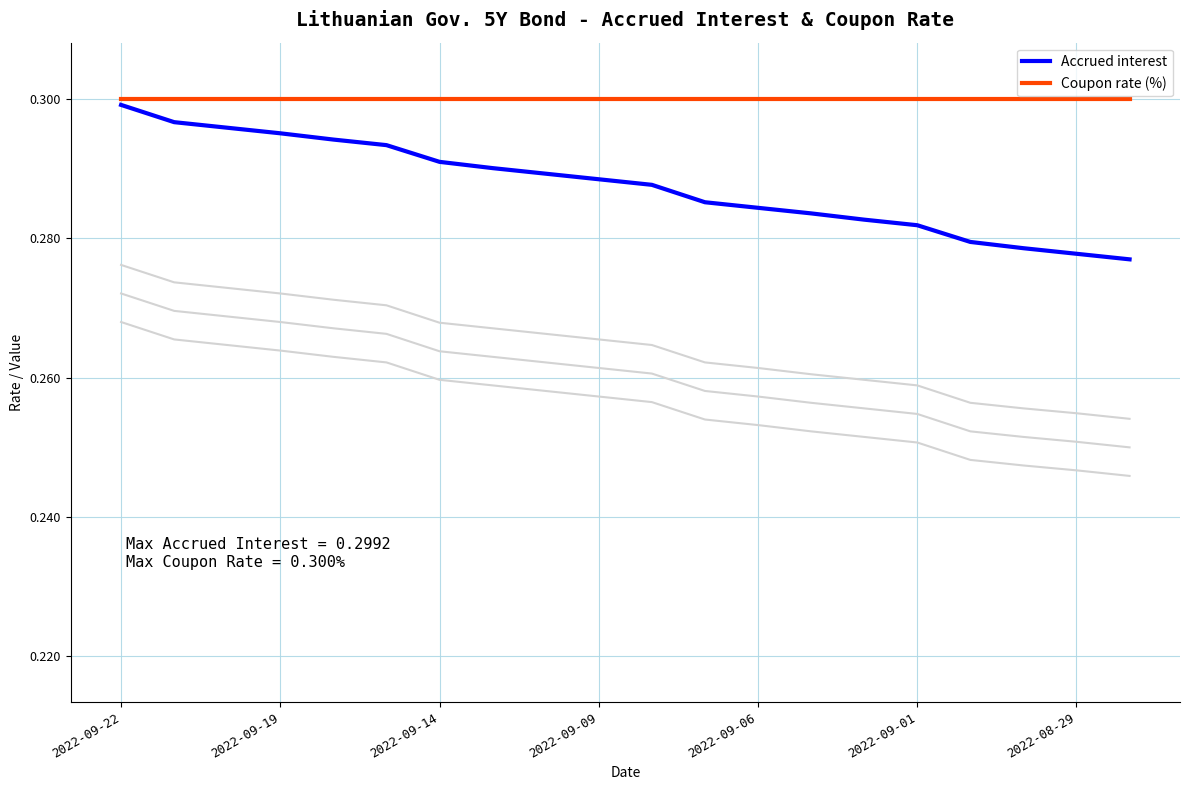

Does the chart have visible grid lines?

Yes